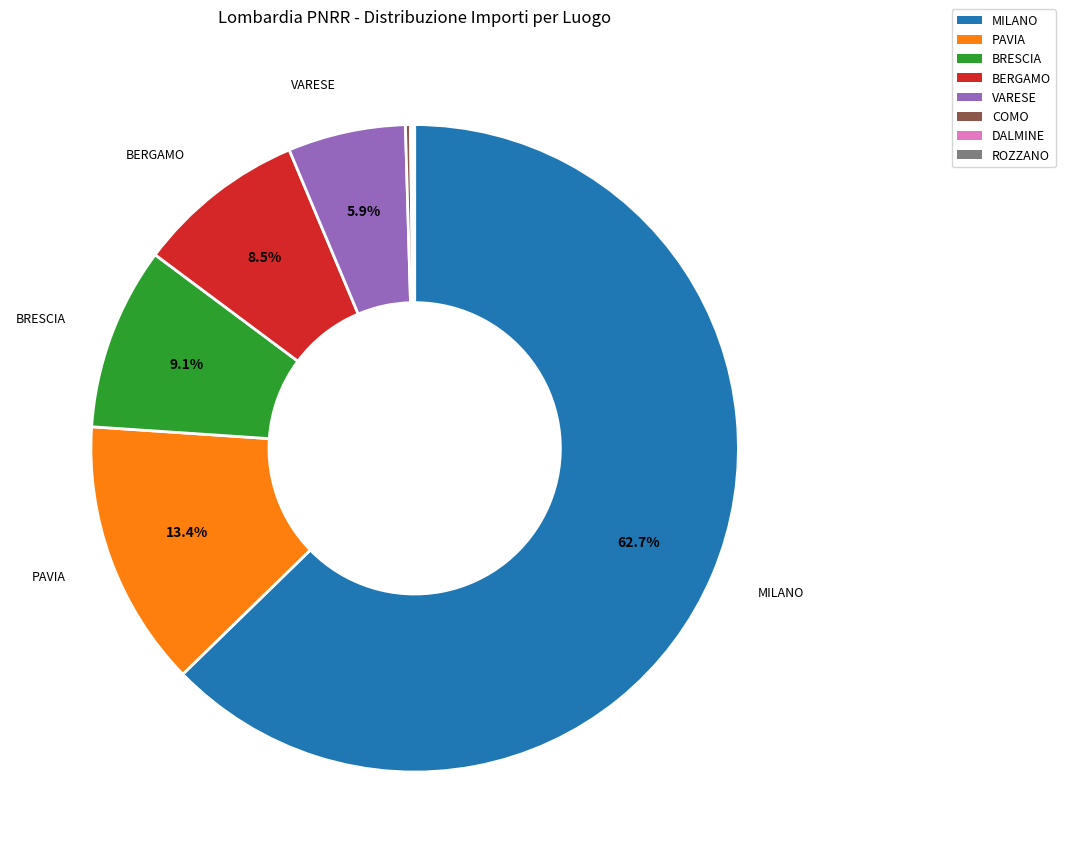

Does any single category account for the majority?

Yes